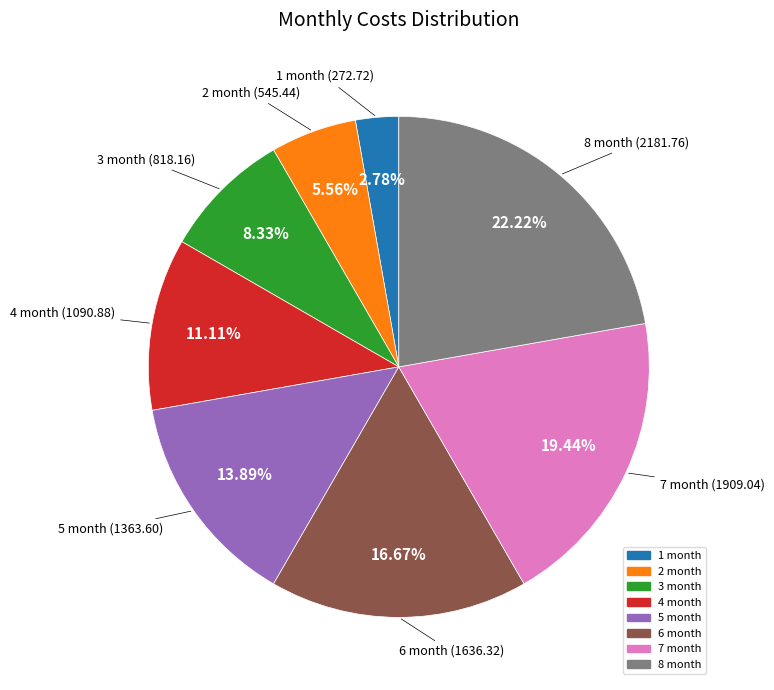

Which category has the smallest portion of the pie?

1 month